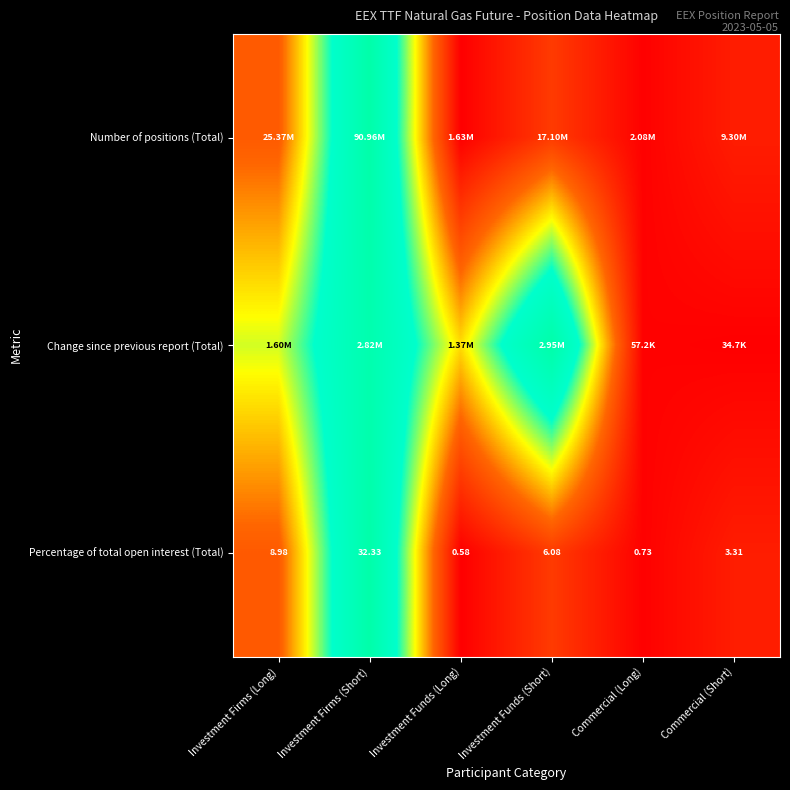

Where is Percentage of total open interest (Total) nearest to the value 16?

Investment Firms (Long)